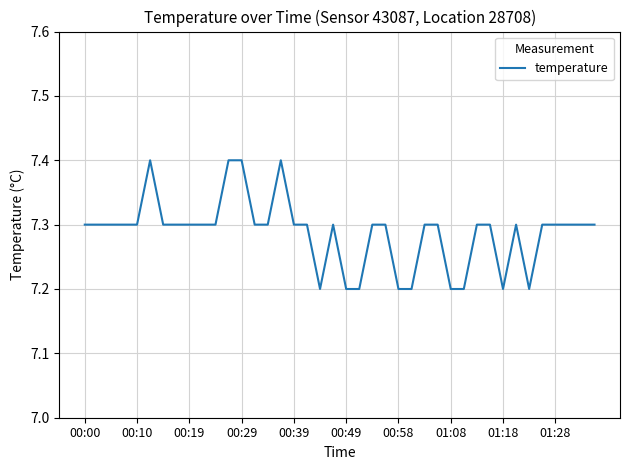

What is the greatest value displayed?

7.4